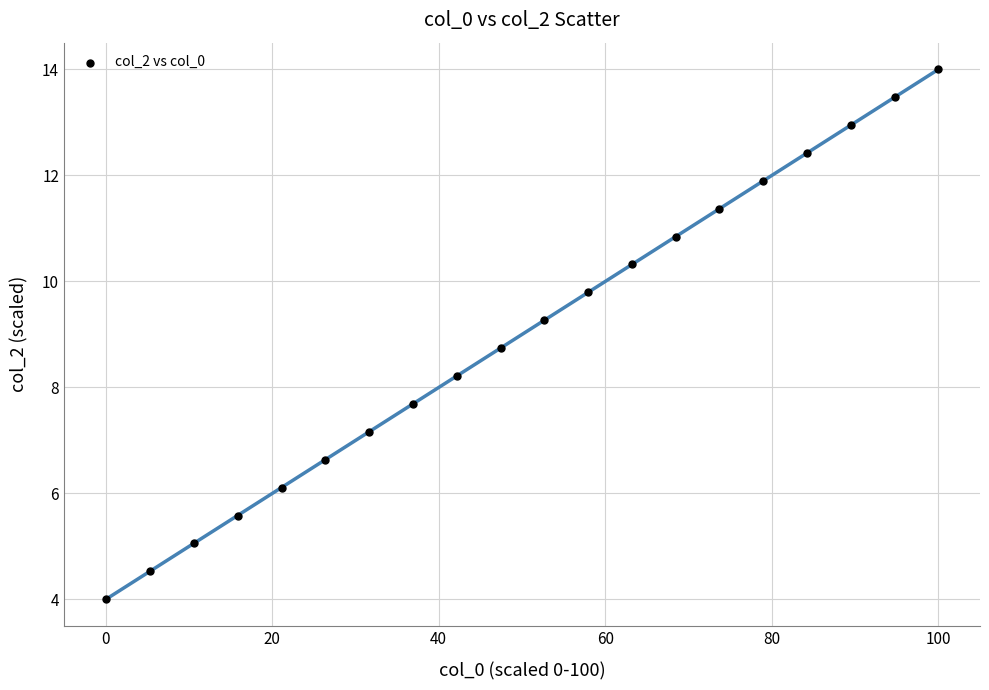

What is the range of X values (max minus min)?

100.0